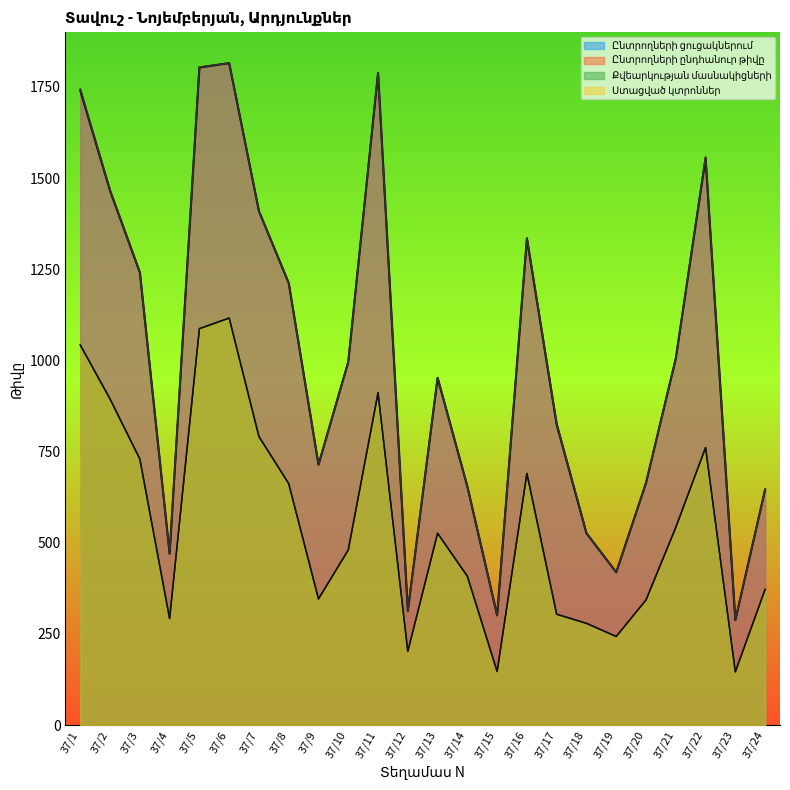

At which category is the sum across all series the highest?

37/6